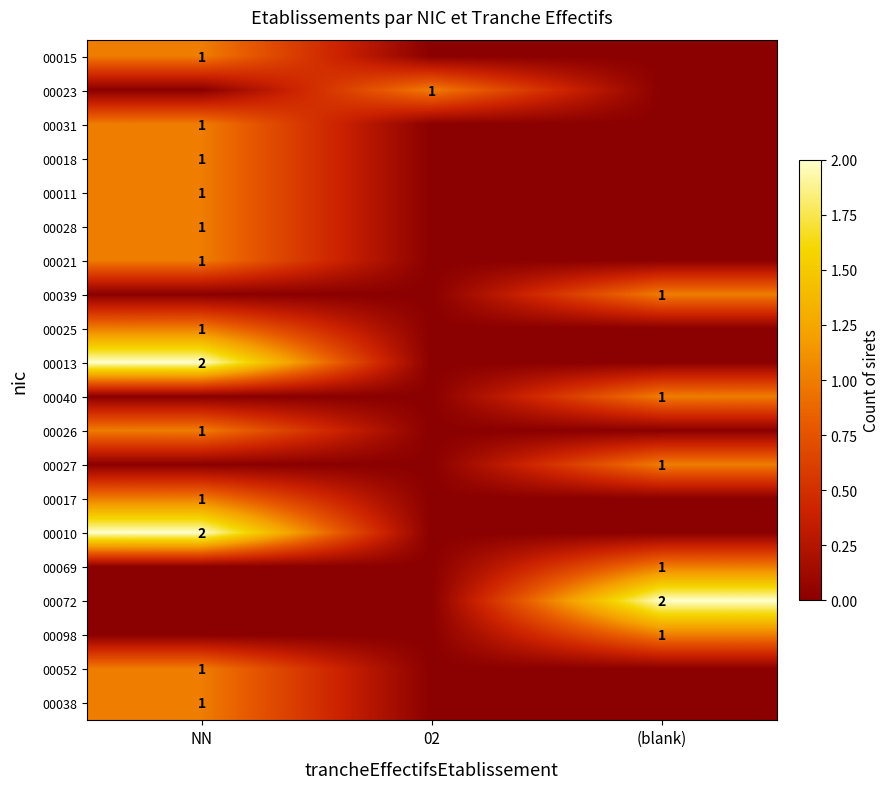

The value of 00015 at NN is 1. True or false?

True